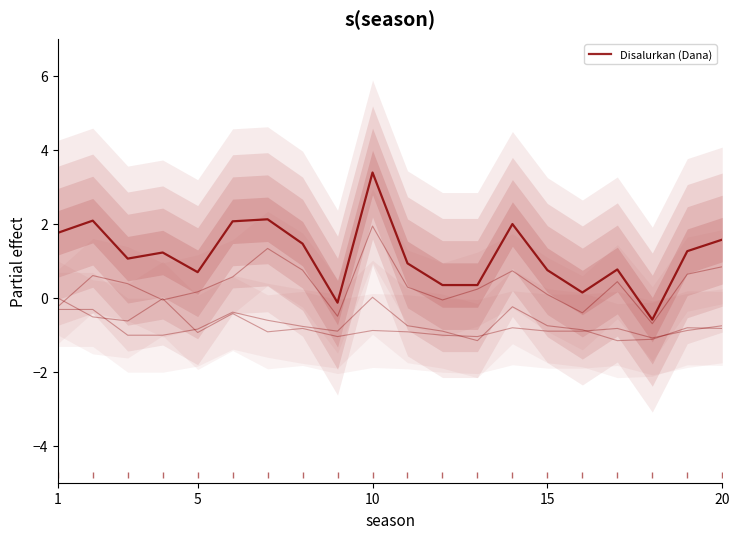

The value at 7 is 2.2. True or false?

False